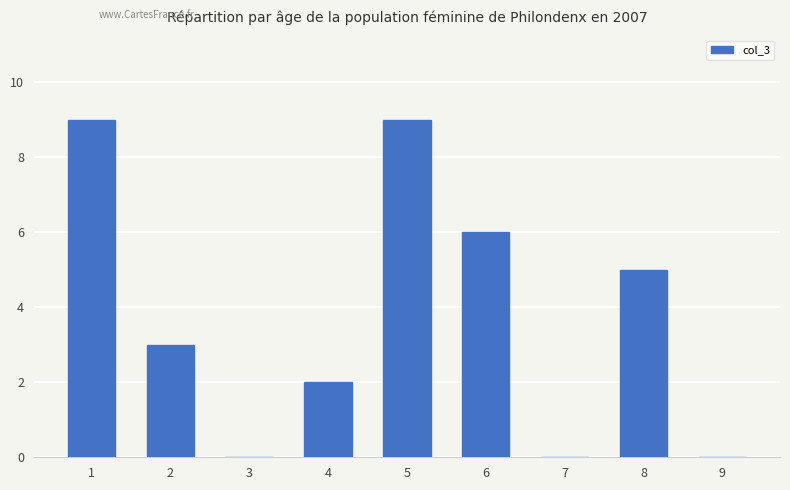

What is the sum of the values at 2 and 5?

12